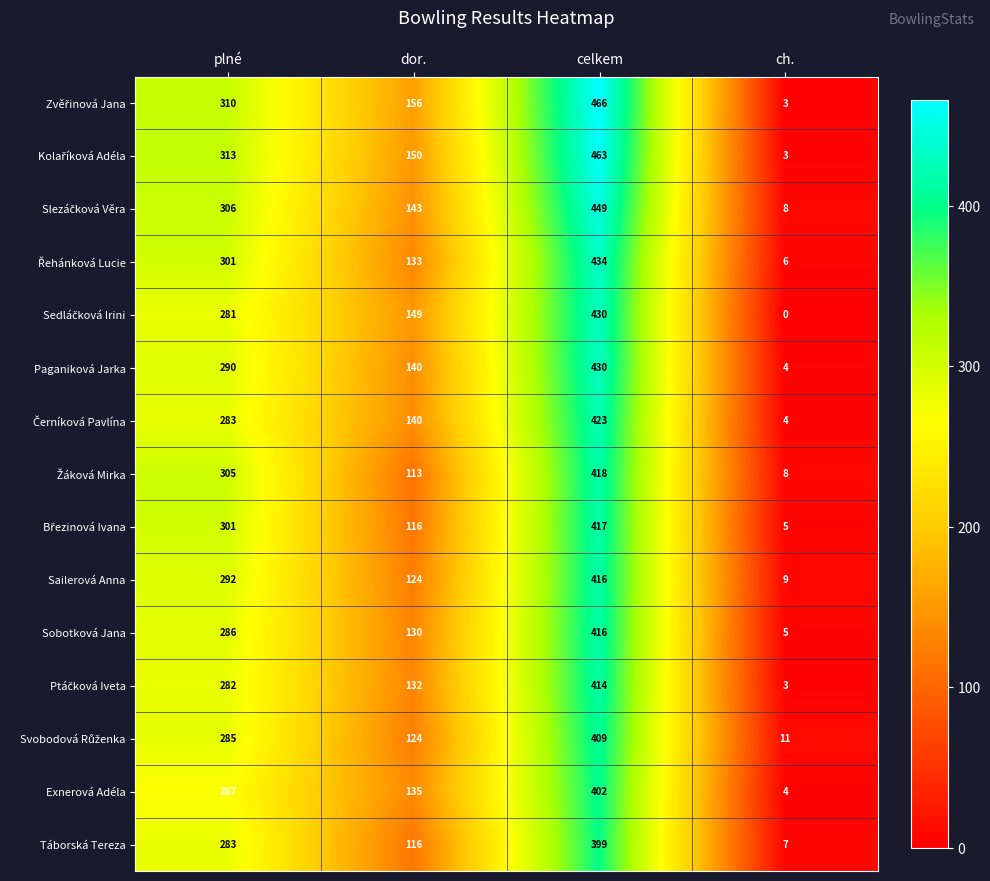

Which label corresponds to the largest value in the chart?

celkem